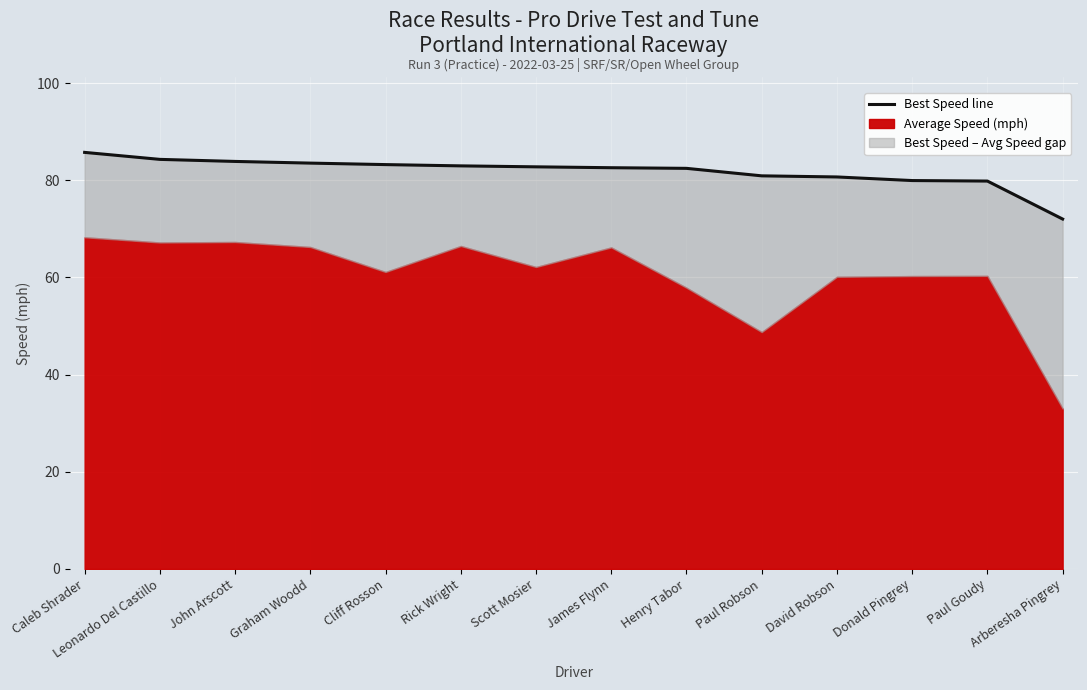

Rank the categories by value from highest to lowest.

Caleb Shrader, Leonardo Del Castillo, John Arscott, Graham Woodd, Cliff Rosson, Rick Wright, Scott Mosier, James Flynn, Henry Tabor, Paul Robson, David Robson, Donald Pingrey, Paul Goudy, Arberesha Pingrey